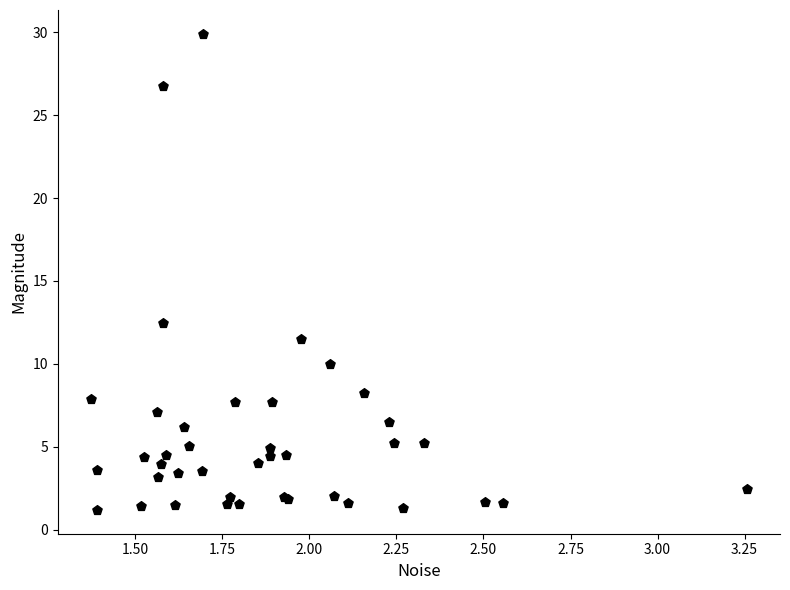

What Y value in the scatter plot is closest to 15?

12.5